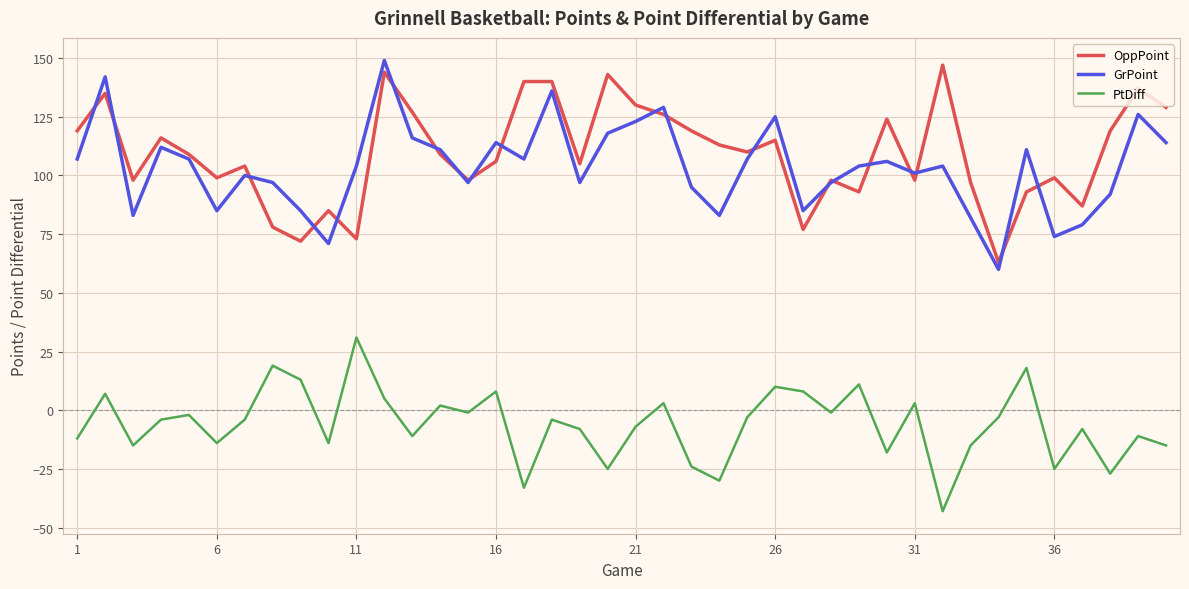

Which series ends up on top after the final intersection of GrPoint and OppPoint?

OppPoint